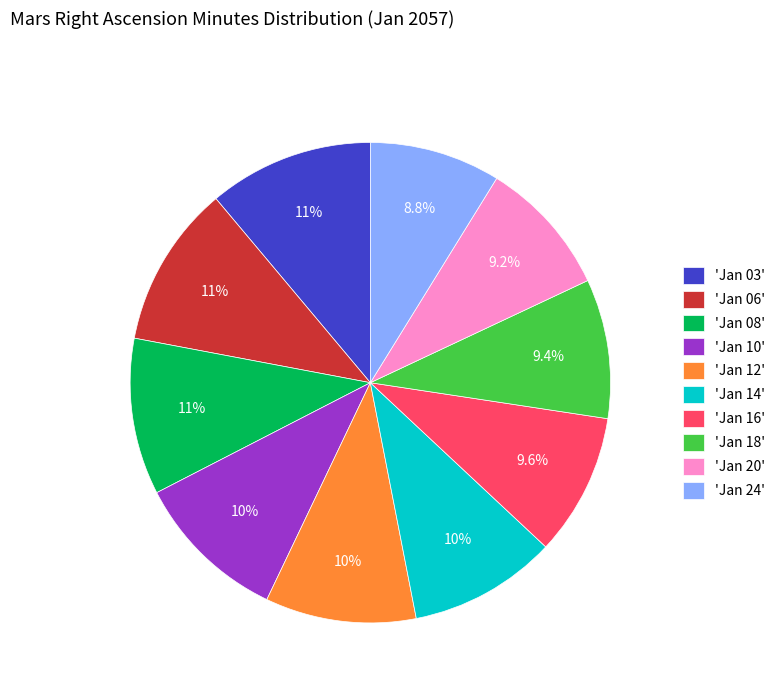

Which has a higher value, 'Jan 14' or 'Jan 03'?

'Jan 03'